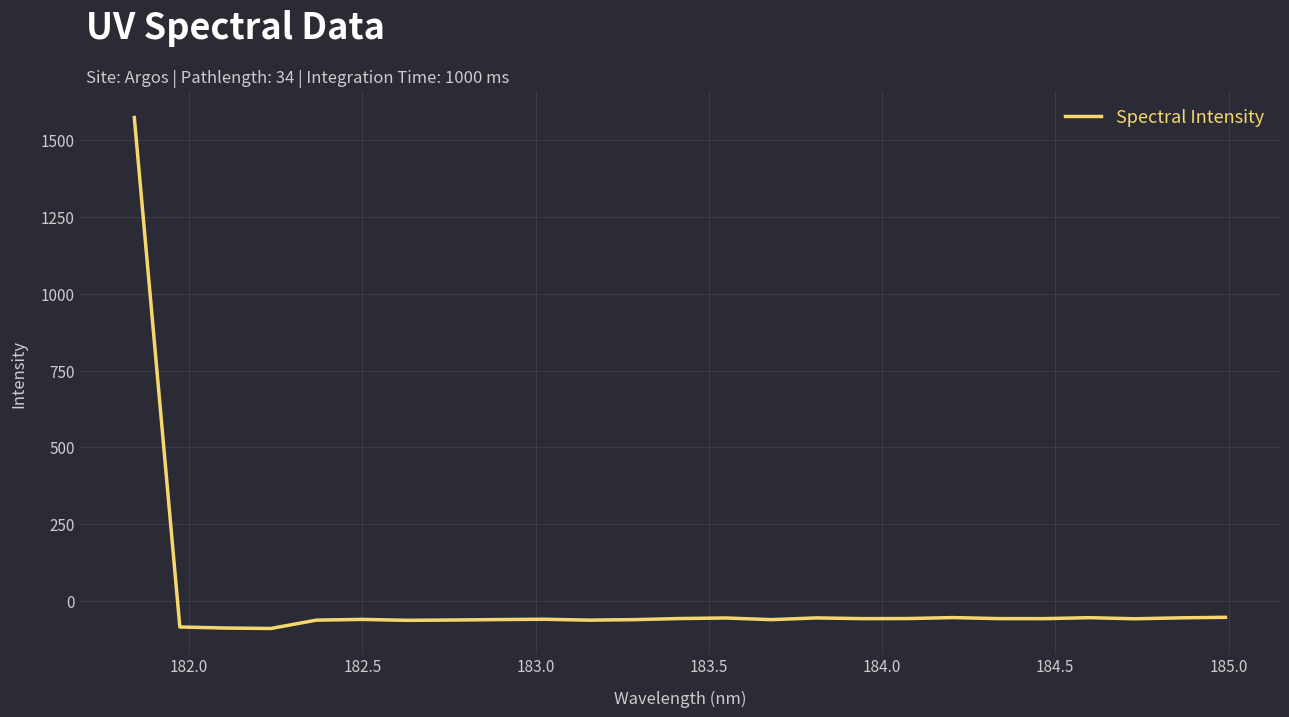

What is the sum of all values?

86.6